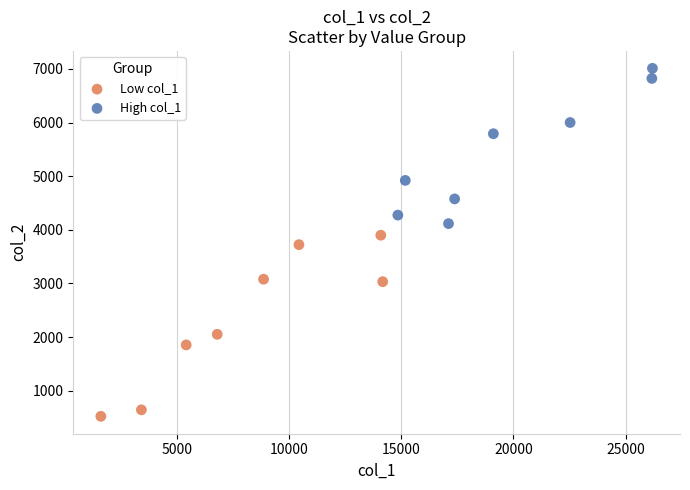

Which series has the widest spread of Y values?

Low col_1